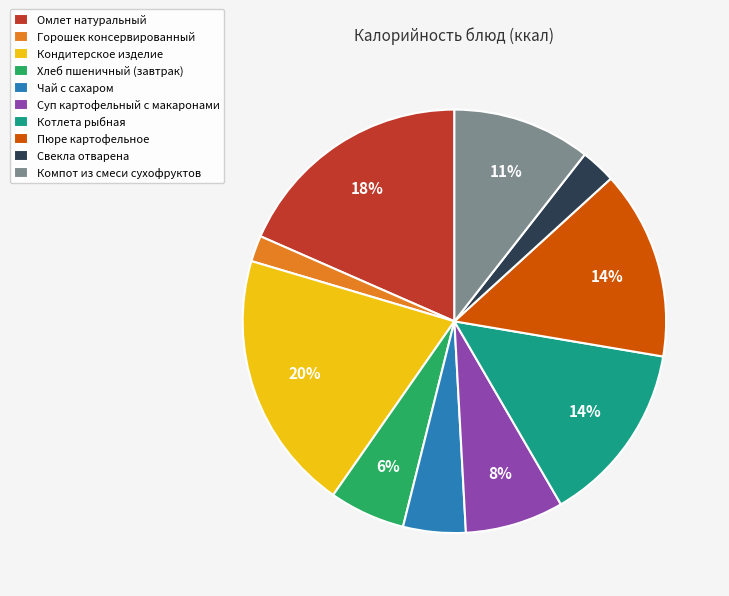

What percentage is the Кондитерское изделие slice, to the nearest percent?

20%